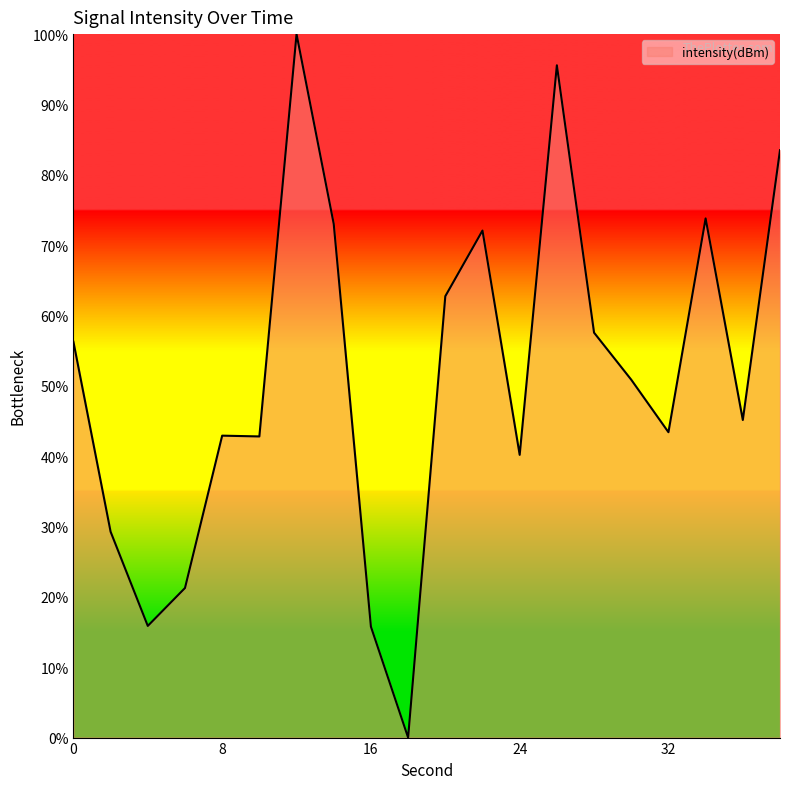

At which label is the value closest to 50?

30